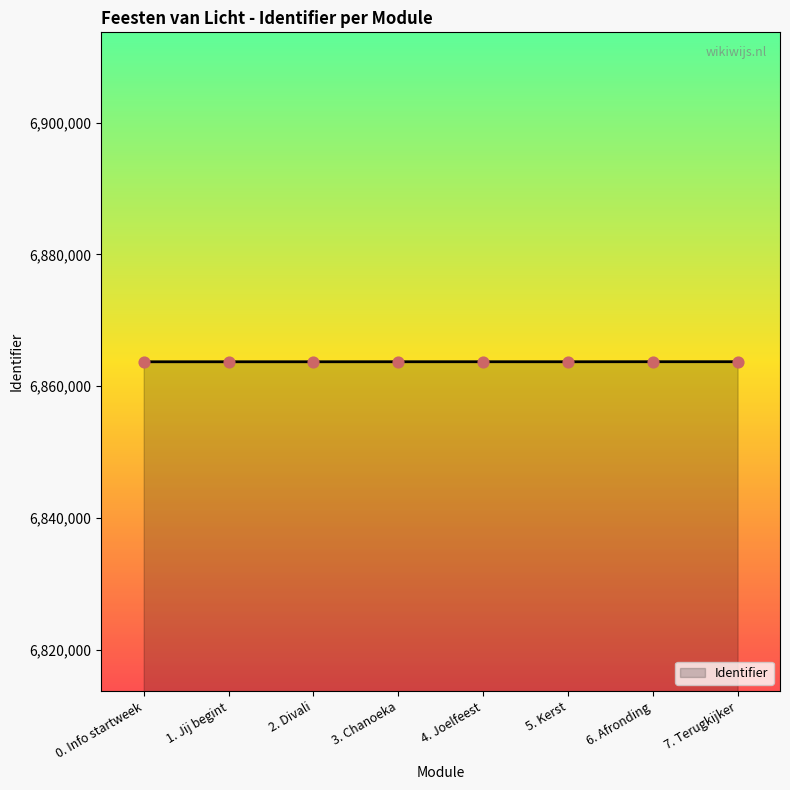

What is the average value?

6863714